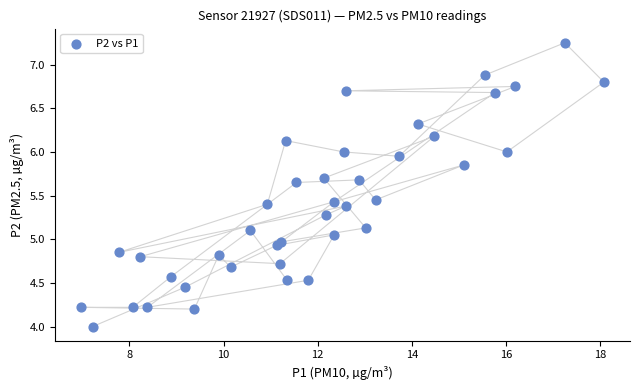

What is the range of X values (max minus min)?

11.1